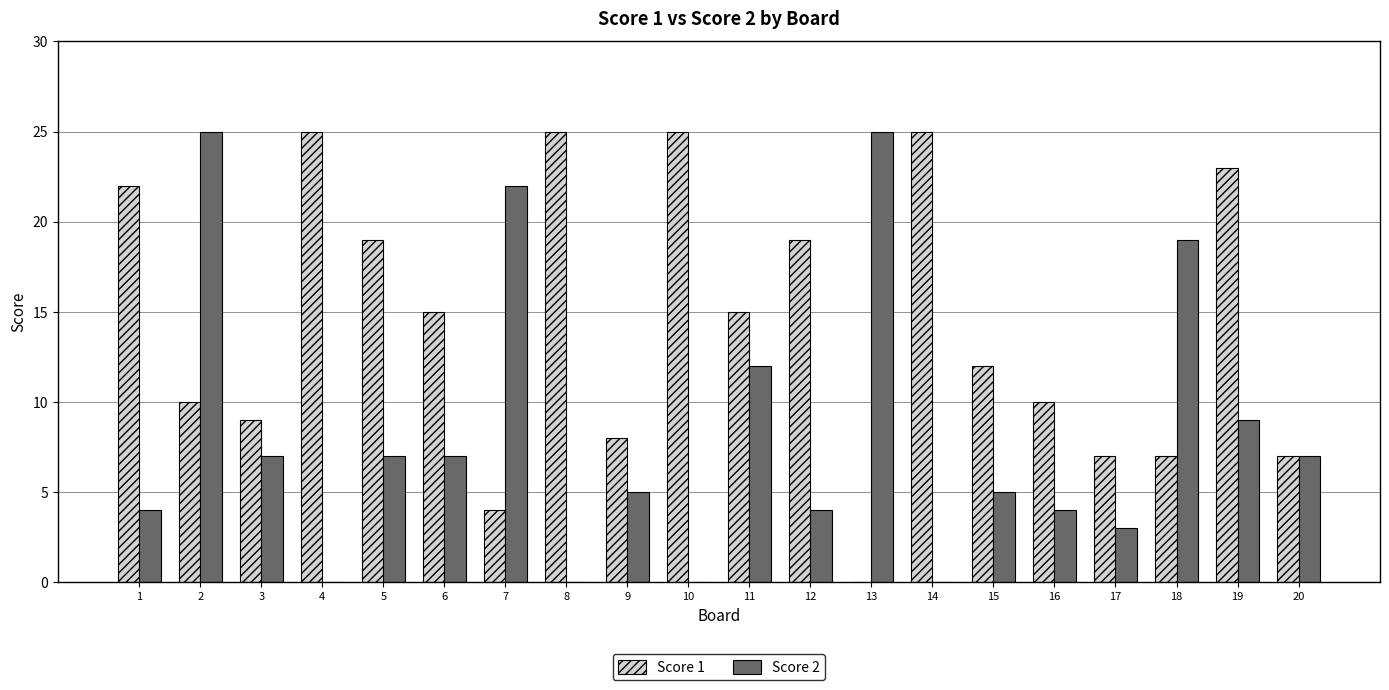

What is the sum of all Score 2 values?

165